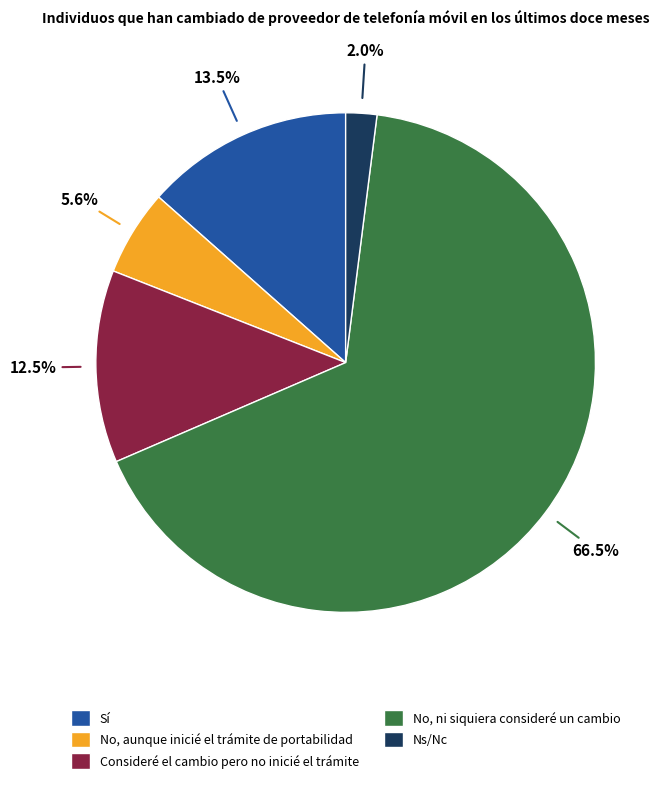

Is it true that No, aunque inicié el trámite de portabilidad is 1% of the pie?

False